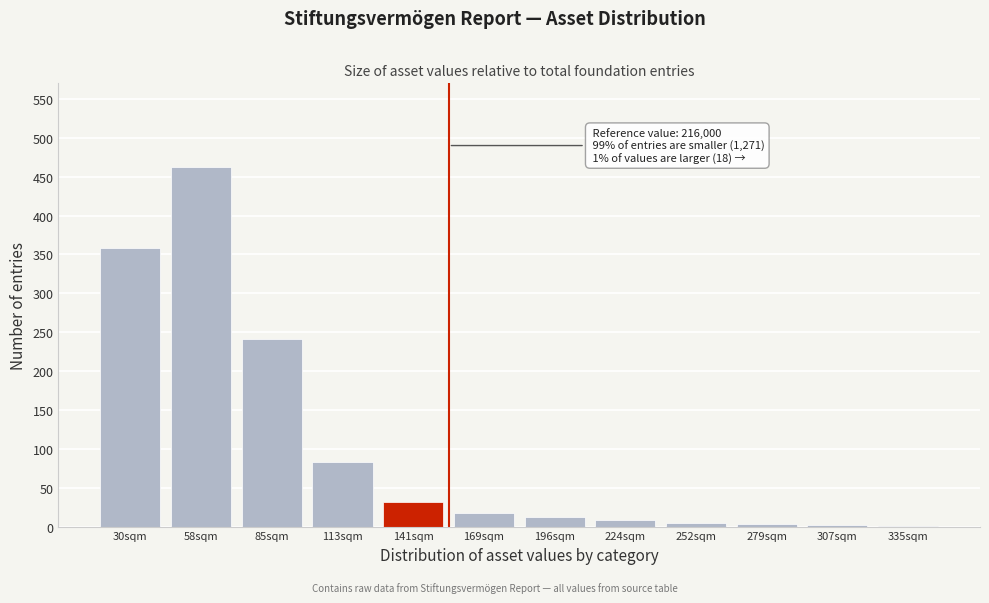

What is the change in value from 141sqm to 196sqm?

-20